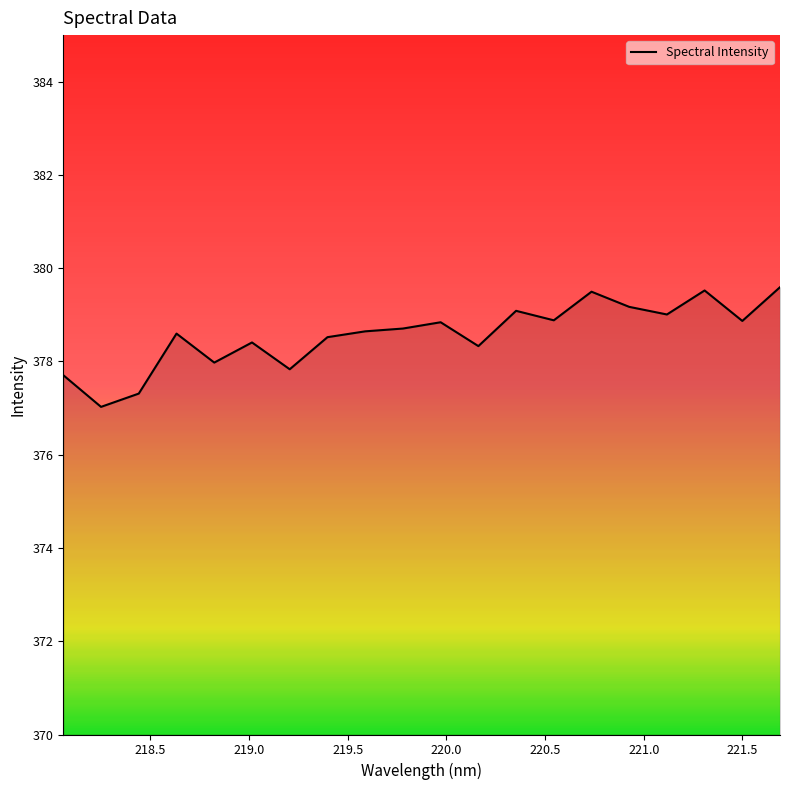

What is the maximum value shown in the chart?

379.6